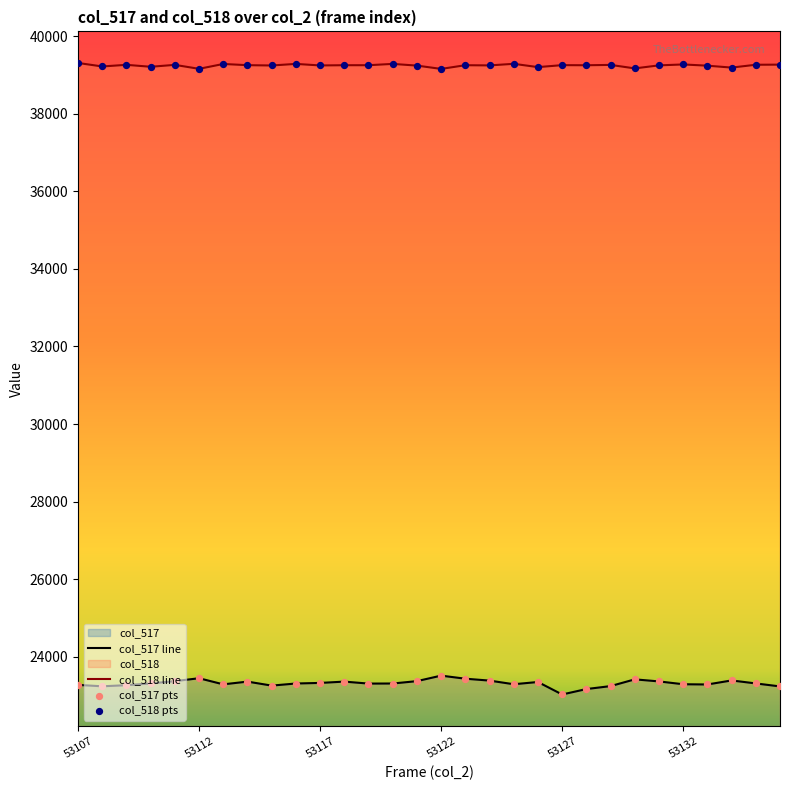

At how many categories does at least one series exceed 32541?

30